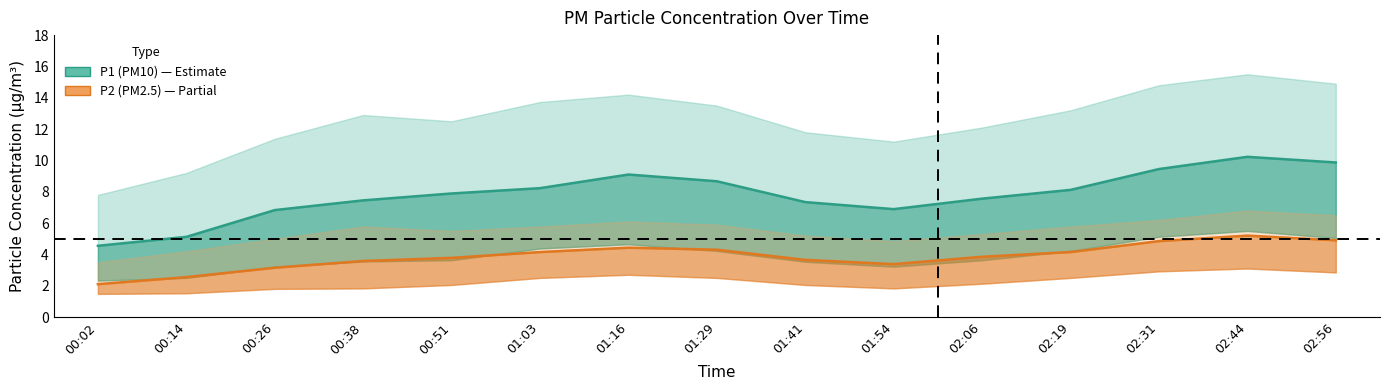

True or false: P1 (PM10) and P2 (PM2.5) intersect in this chart.

False